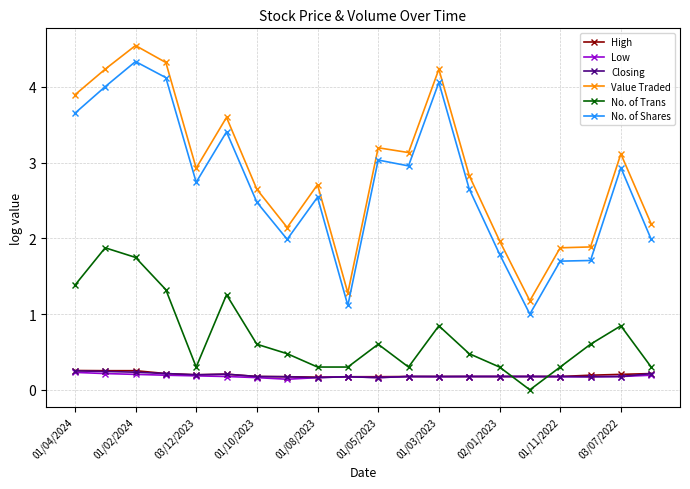

How many series are shown in this chart?

6